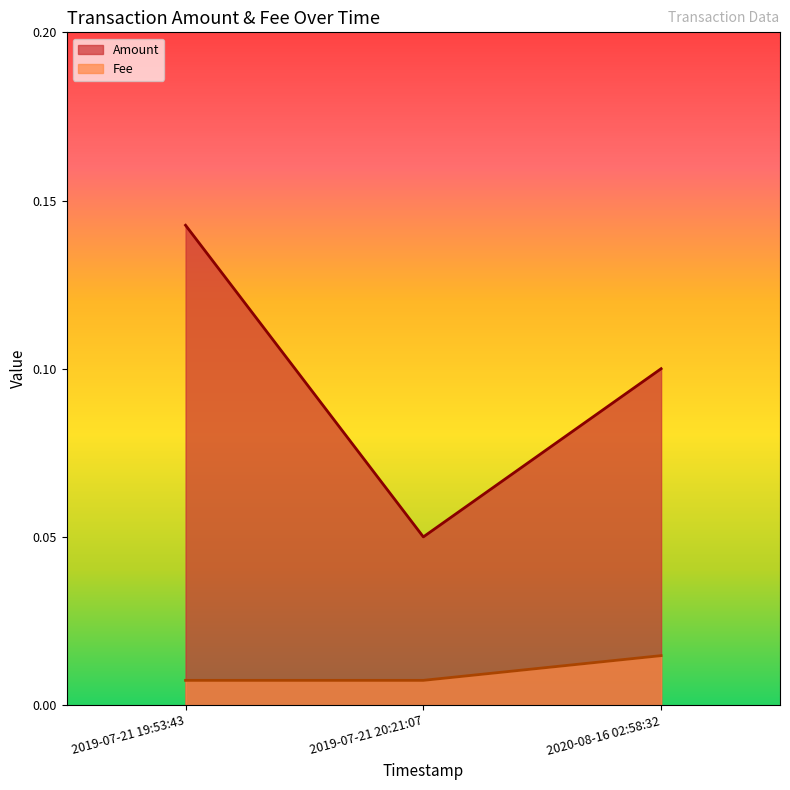

What is the total value across all series at 2020-08-16 02:58:32?

0.1